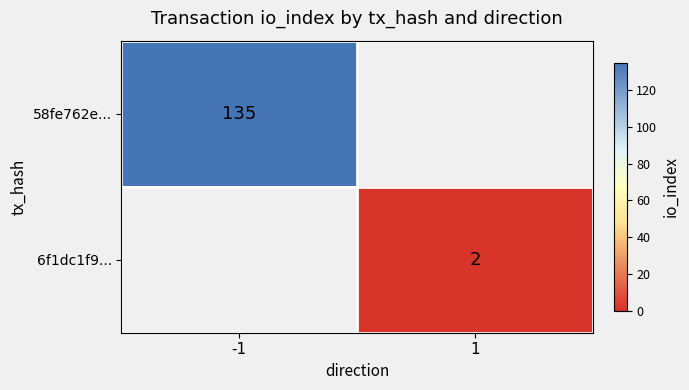

The value of 58fe762e... at -1 is 135. True or false?

True